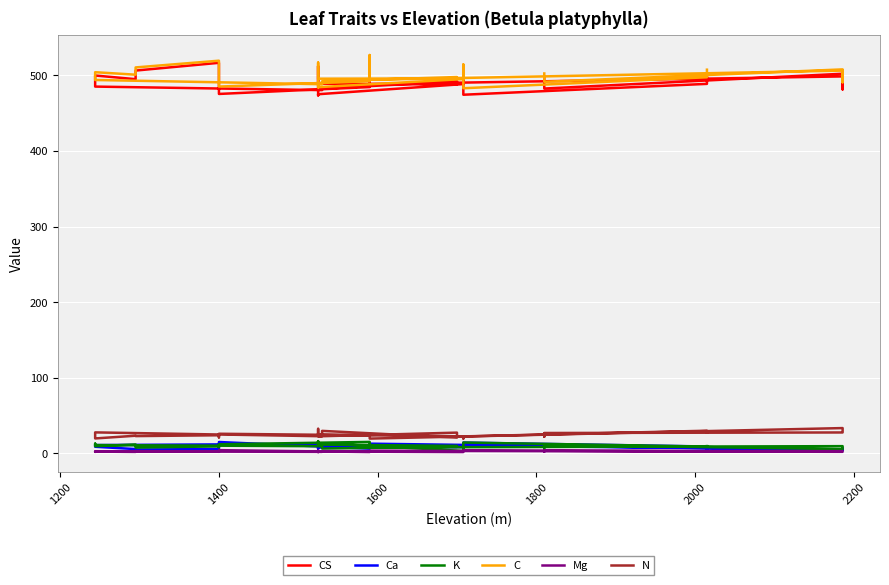

What is the difference between the maximum and minimum values in the K series?

12.9